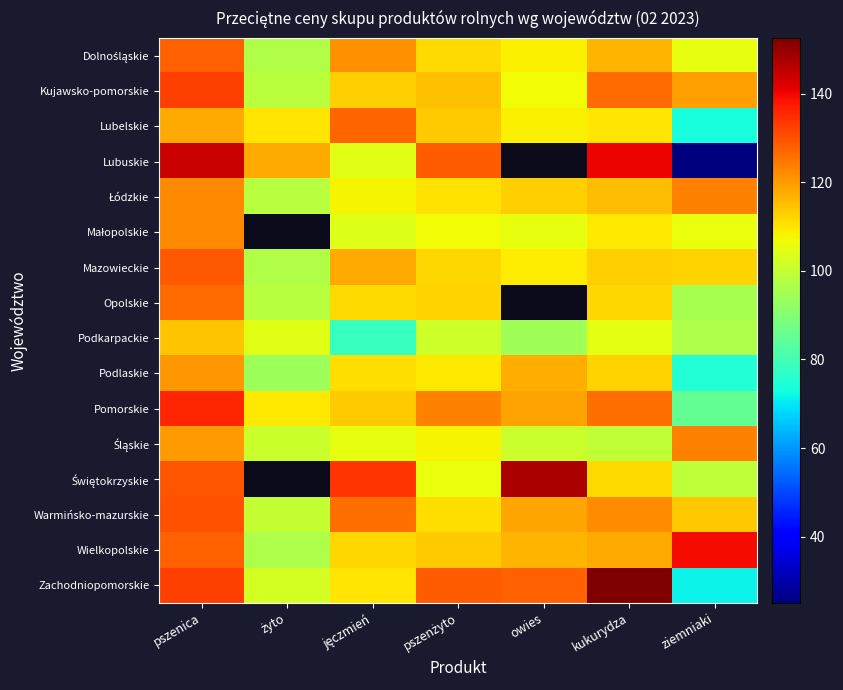

Count the number of data series in this chart.

16